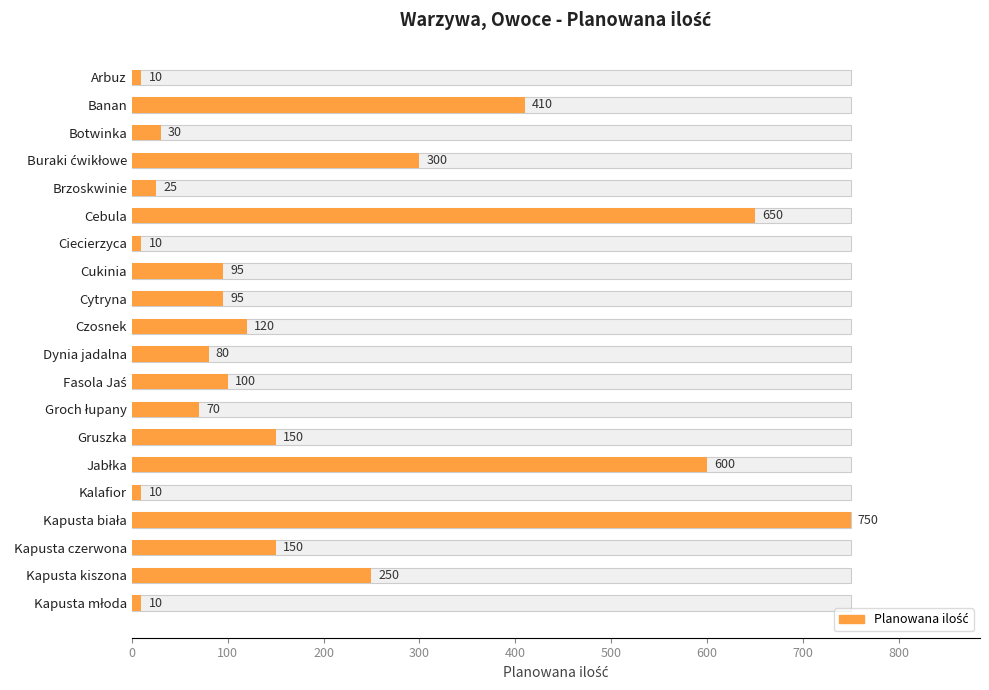

How many values exceed 100?

9